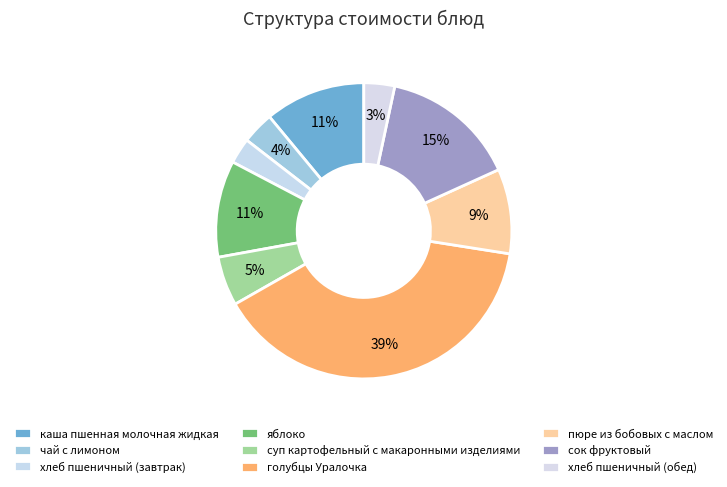

Is голубцы Уралочка the majority of the pie?

No